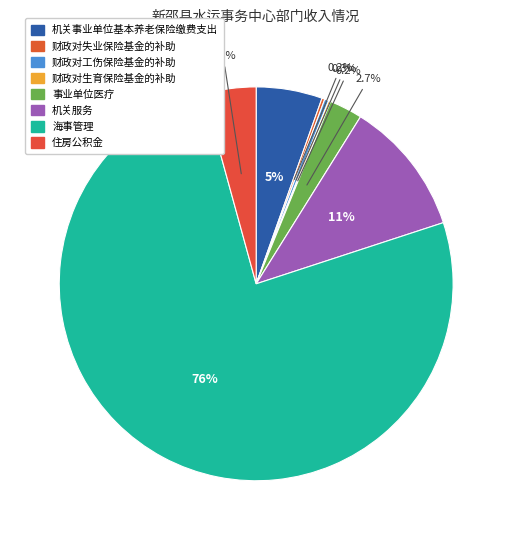

What is the change in value from 机关事业单位基本养老保险缴费支出 to 事业单位医疗?

-73417.0